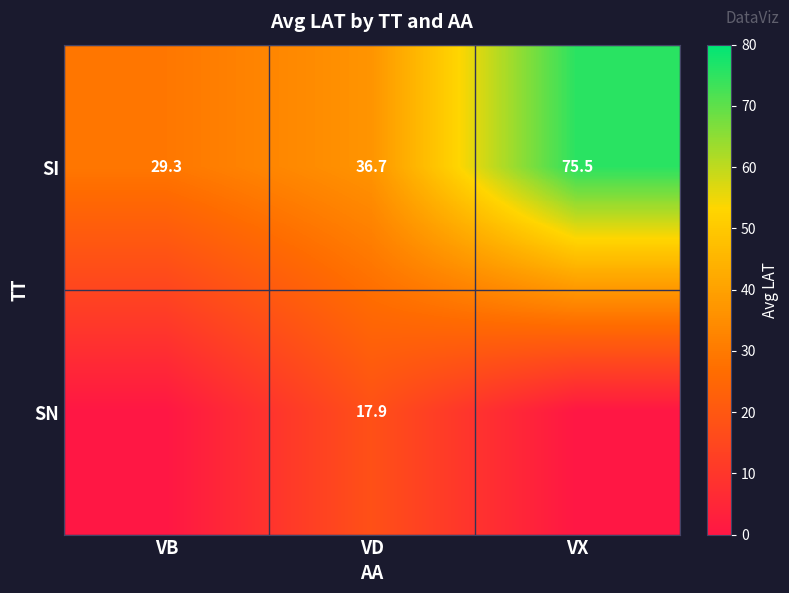

Is it true that SI equals 29.3 at VB?

True